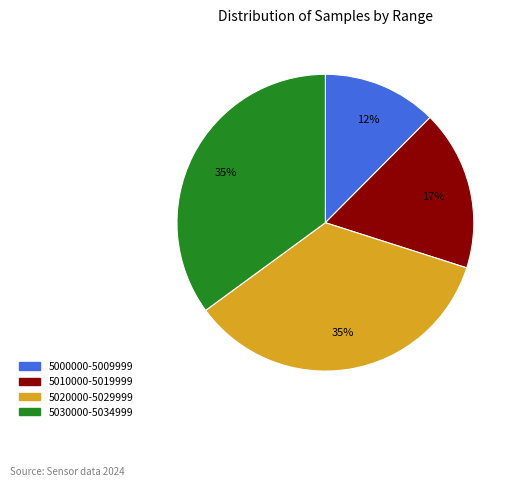

Does any single category account for the majority?

No